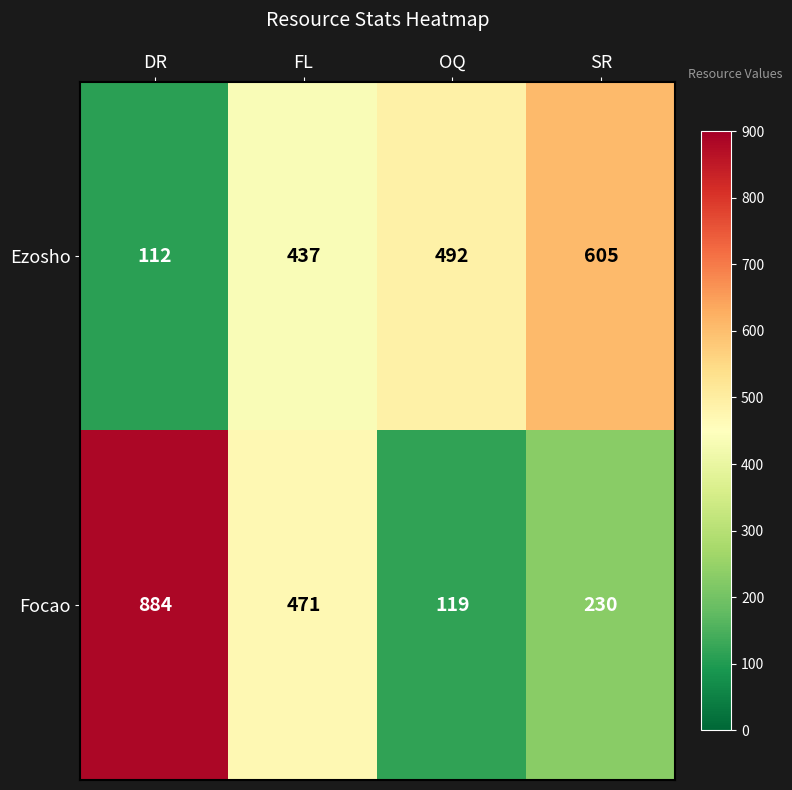

Which series has the largest range (max minus min)?

Focao